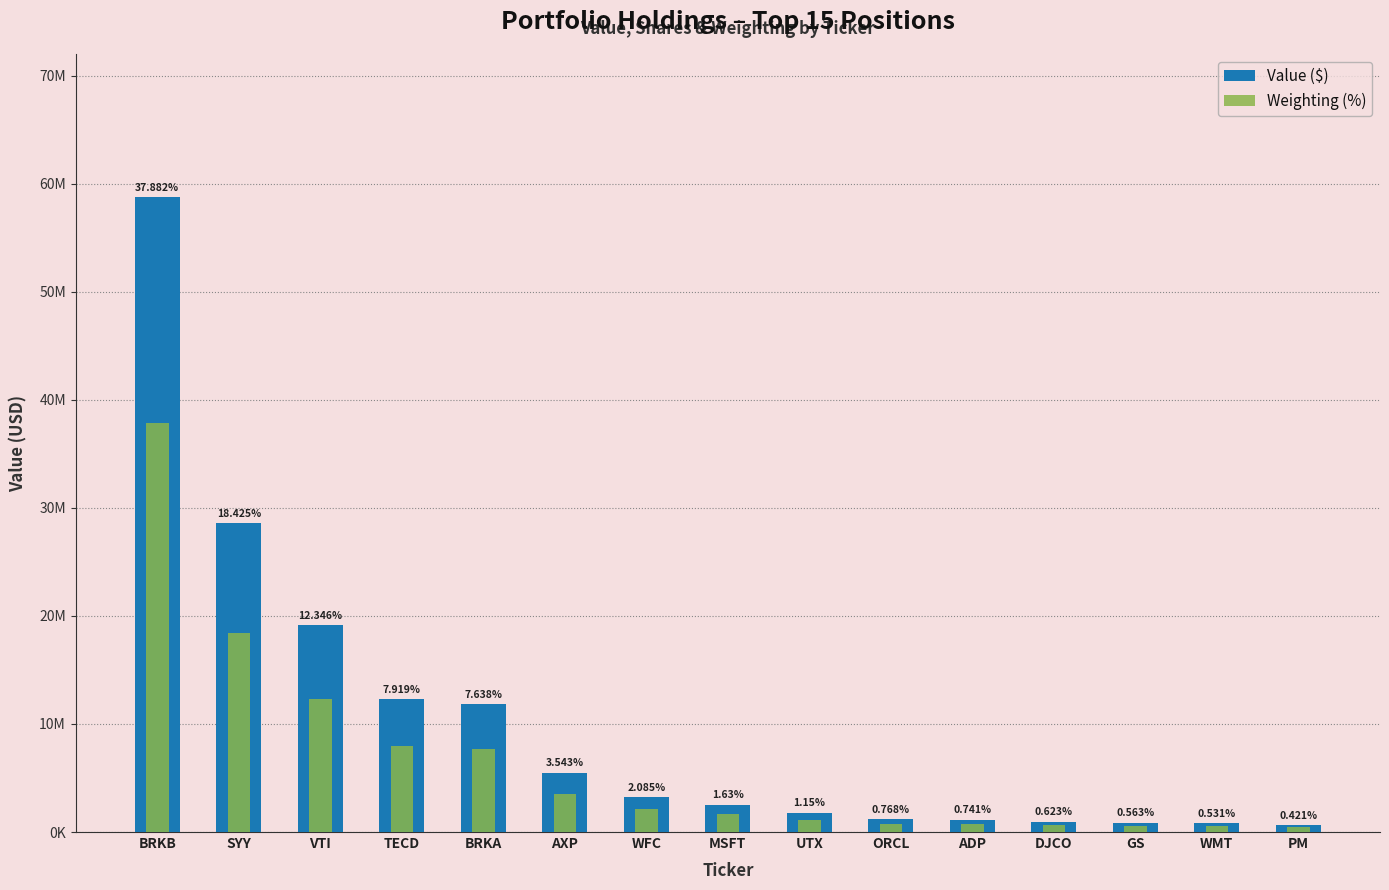

Reading left to right, transcribe all the data shown in this chart.

Value ($): BRKB=58768000	SYY=28584000	VTI=19153000	TECD=12285000	BRKA=11850000	AXP=5496000	WFC=3234000	MSFT=2528000	UTX=1784000	ORCL=1191000	ADP=1150000	DJCO=966000	GS=874000	WMT=824000	PM=653000
Weighting (%): BRKB=37882000	SYY=18425000	VTI=12346000	TECD=7919000	BRKA=7638000	AXP=3543000	WFC=2085000	MSFT=1630000	UTX=1150000	ORCL=768000	ADP=741000	DJCO=623000	GS=563000	WMT=531000	PM=421000